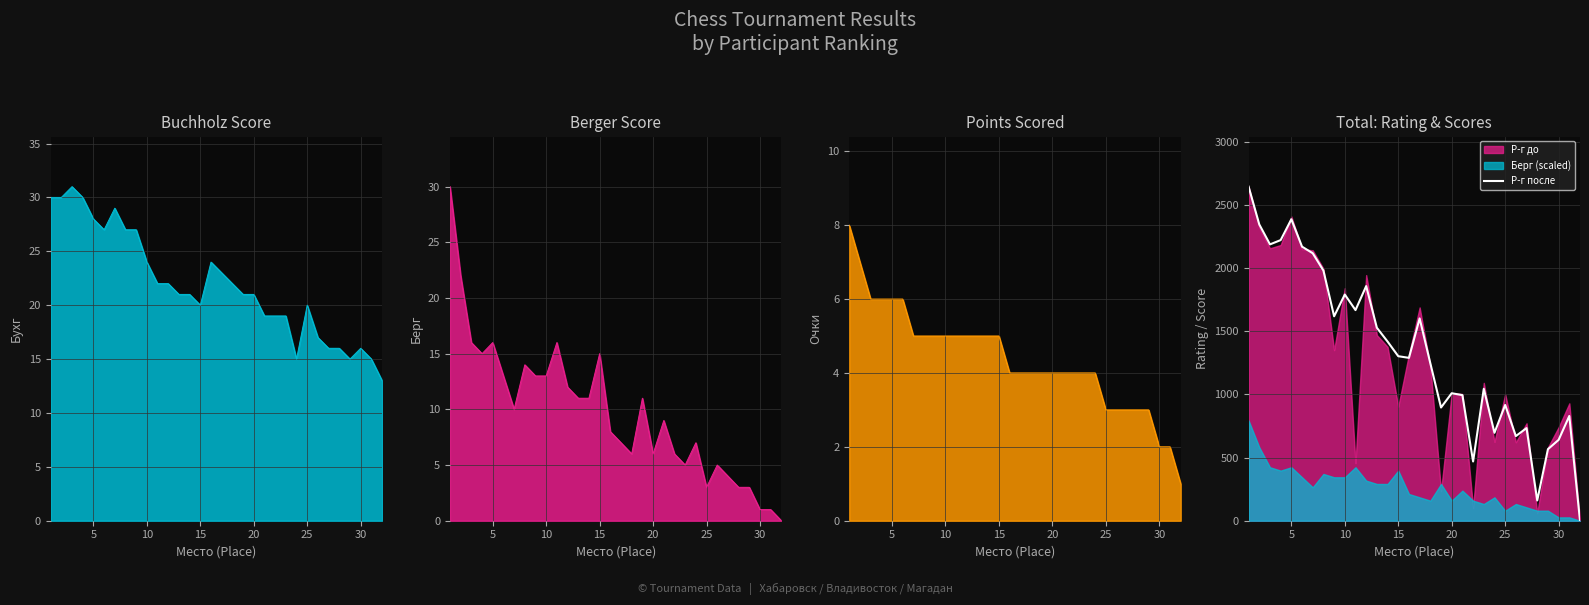

What is the maximum value for Р-г после?

2644